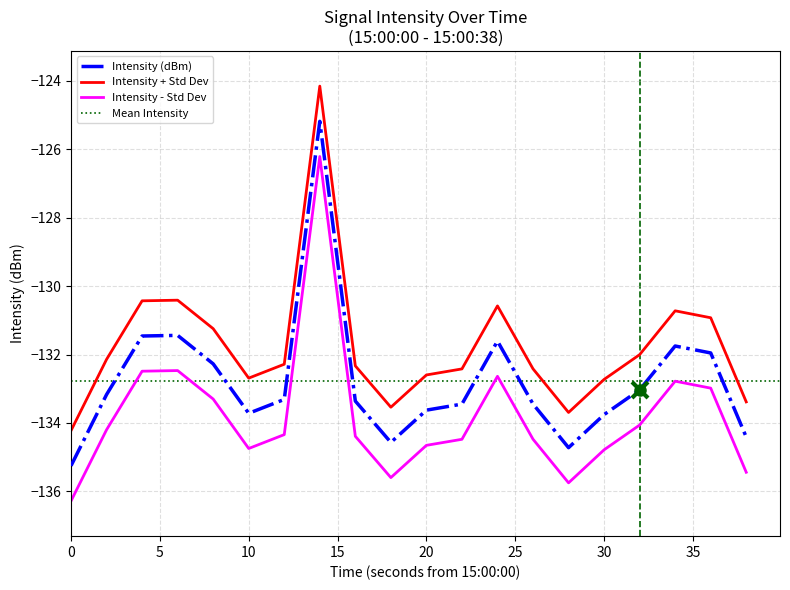

What is the difference between the maximum and minimum values?

10.1